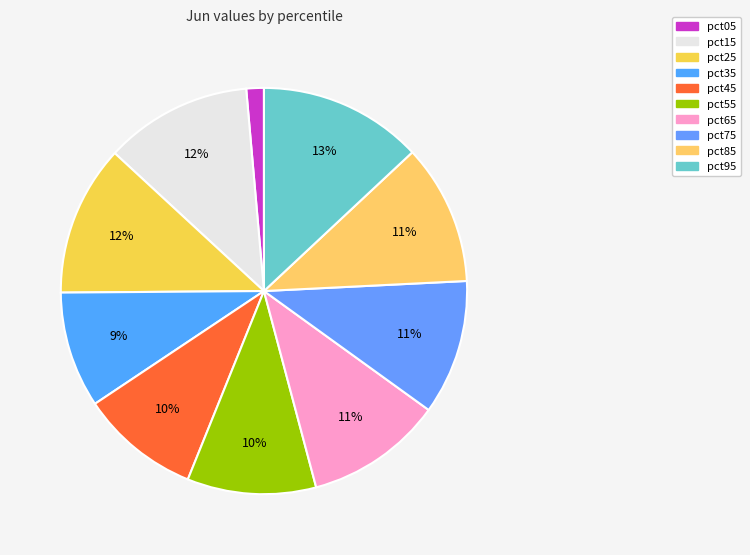

True or false: pct35 accounts for 19% of the total.

False